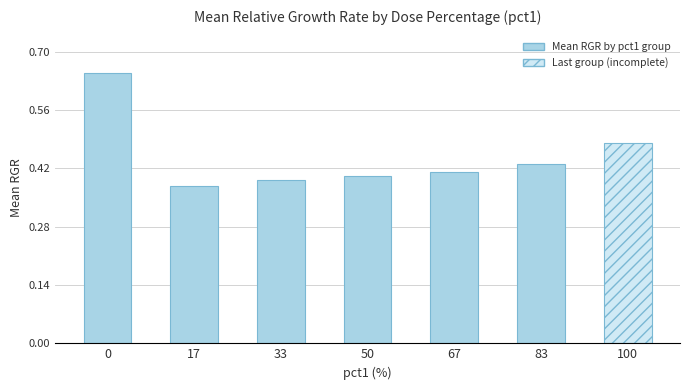

The value at 83 is 0.3. True or false?

False